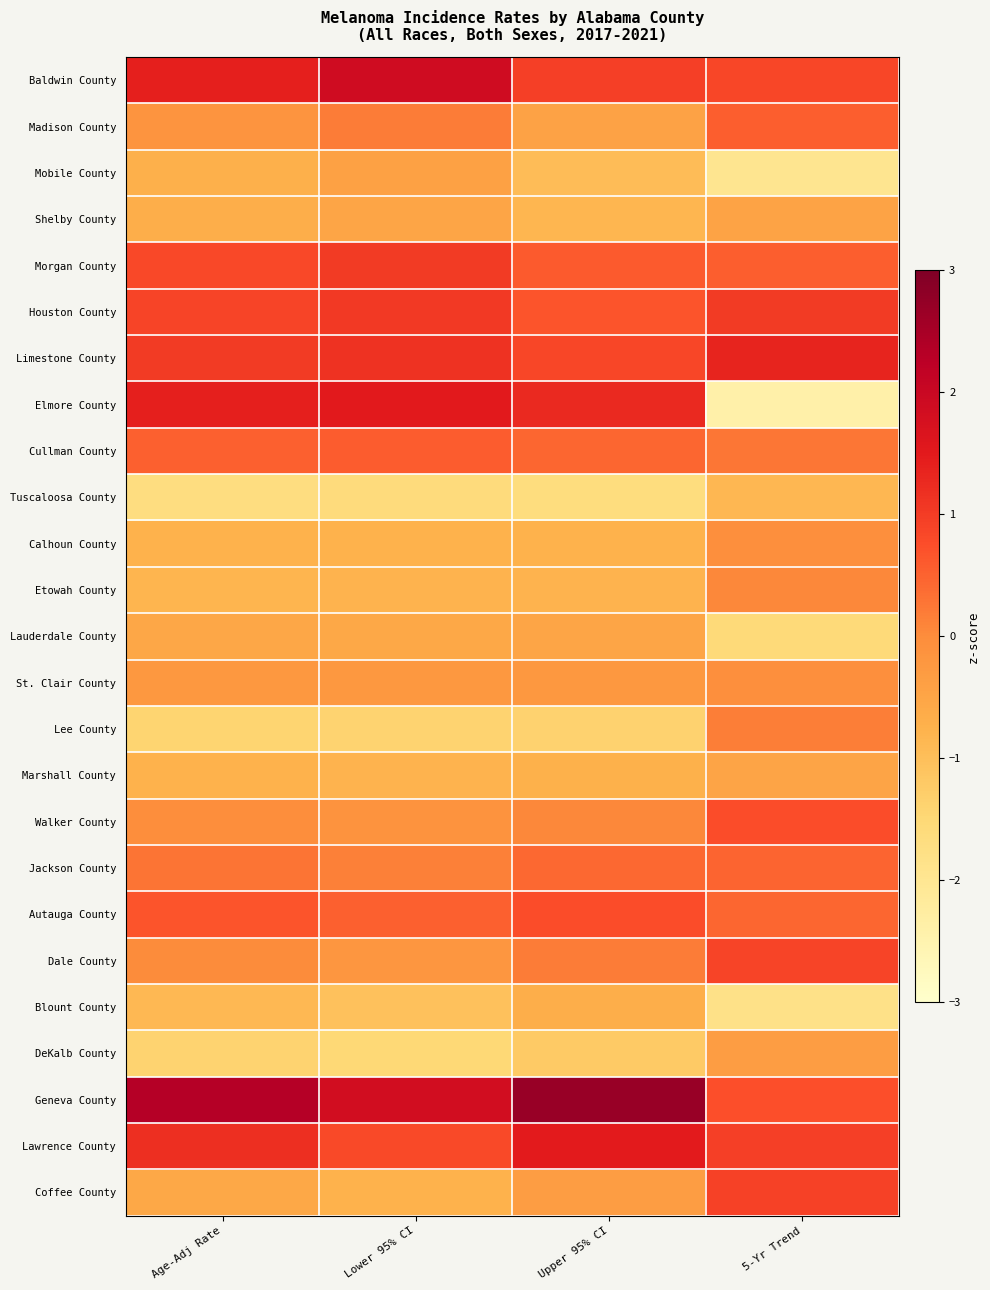

At how many categories does at least one series exceed 0?

4